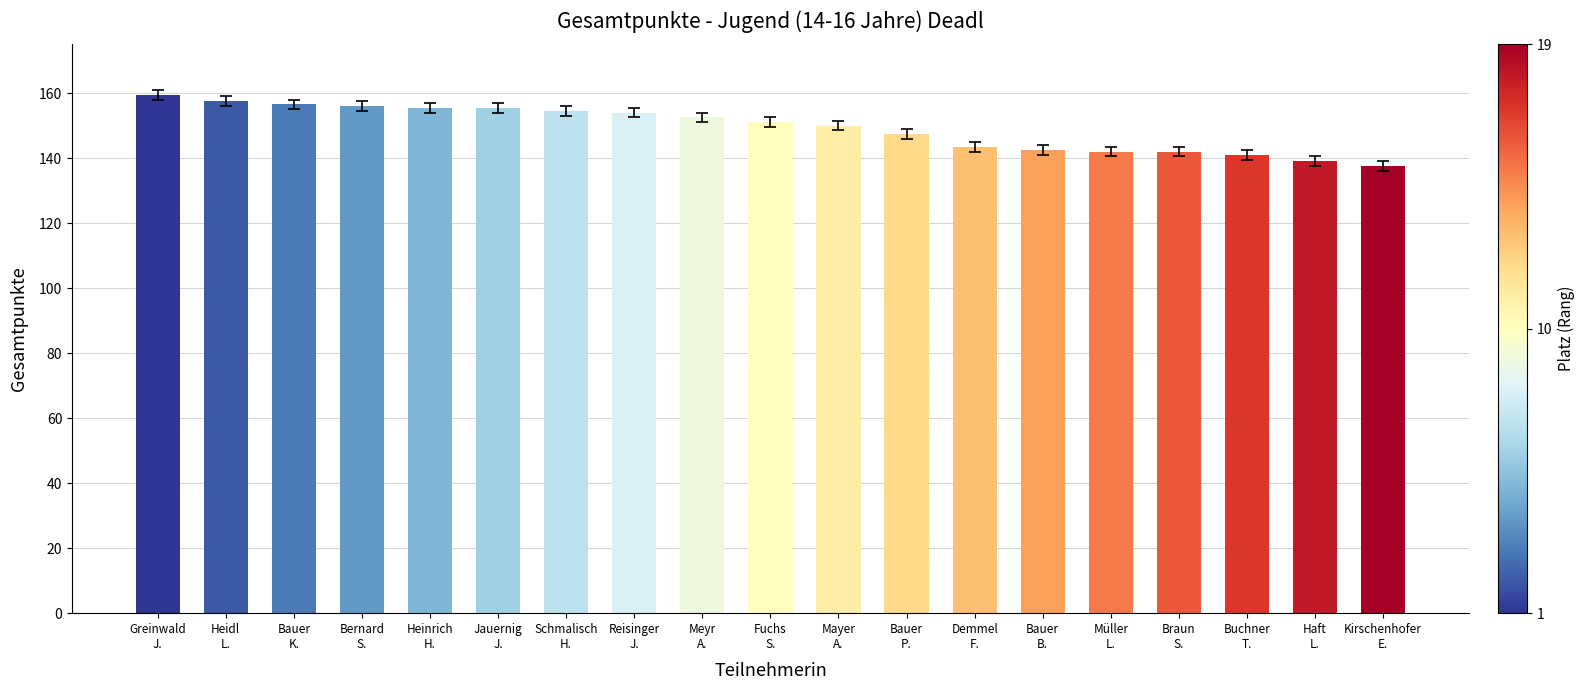

Read the value at Haft
L..

139.0